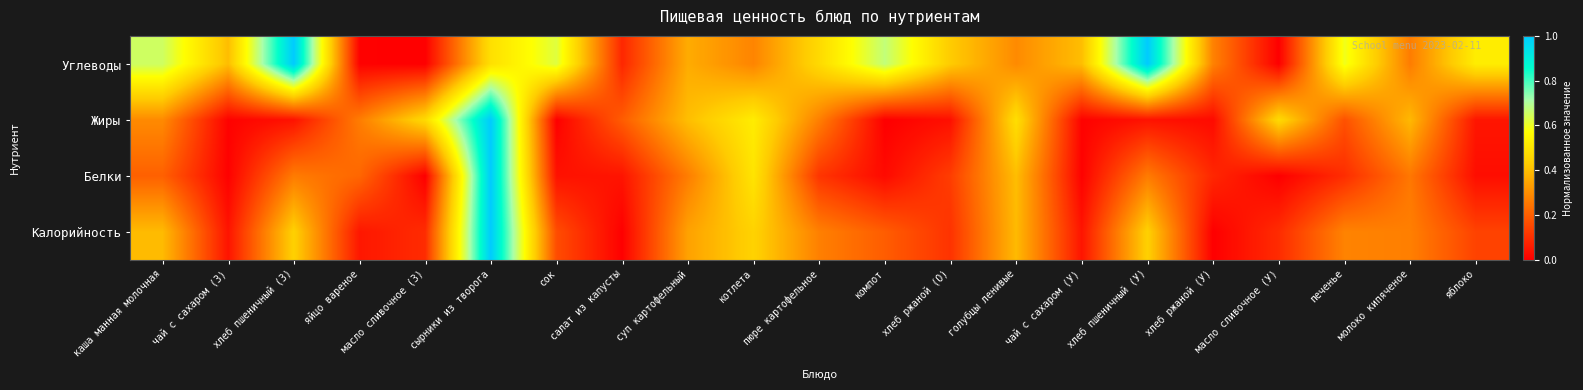

Which series has the largest total across all categories?

Углеводы